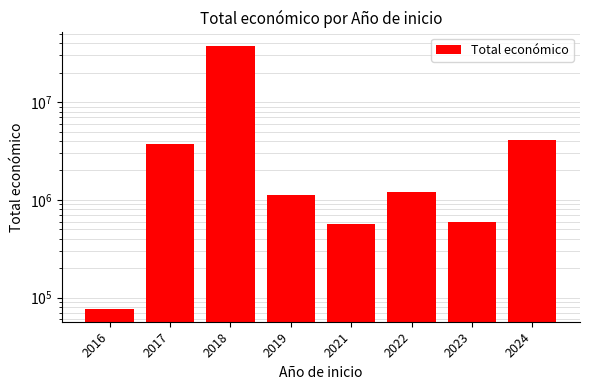

True or false: the data shows 565872 at 2021.

True